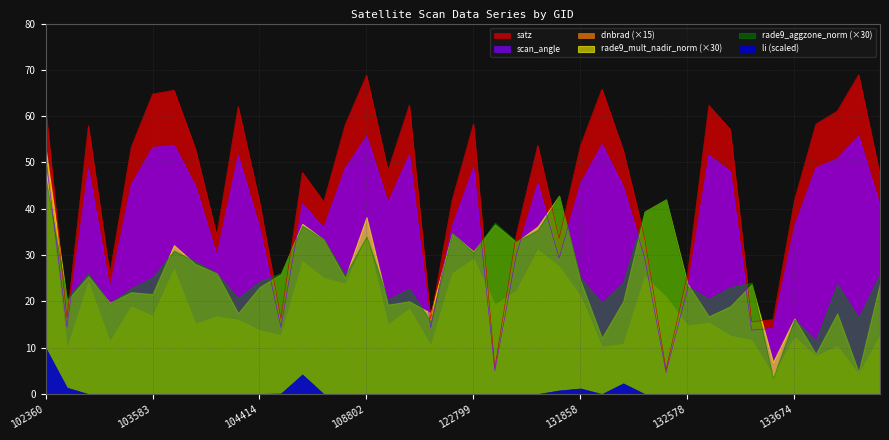

At 108632, list the series in order from smallest to largest.

li, rade9_mult_nadir_norm, rade9_aggzone_norm, dnbrad, scan_angle, satz